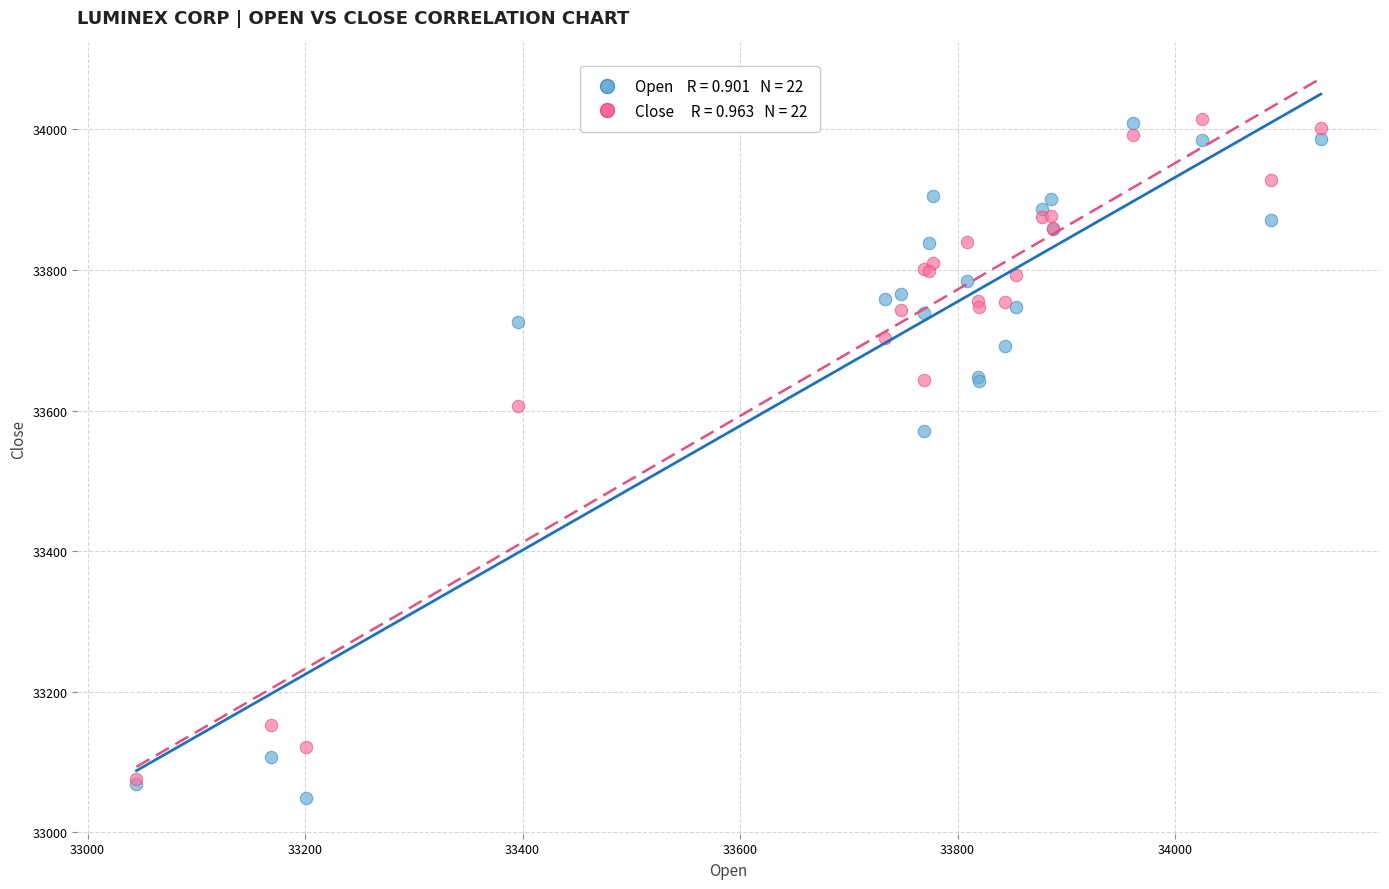

Across all series, what Y value is closest to 33531?

33571.0